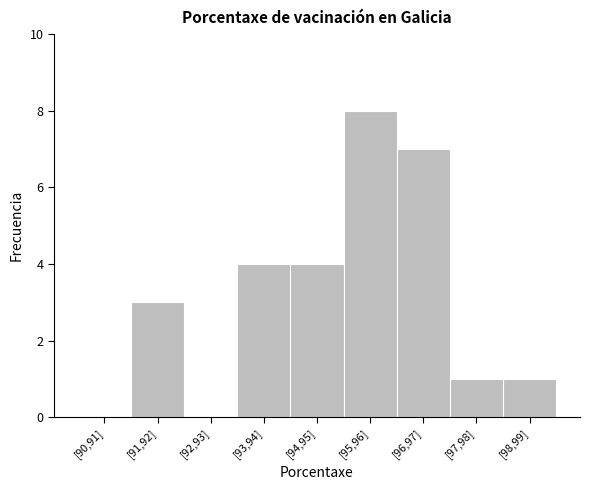

Reading left to right, transcribe all the data shown in this chart.

[90,91]=0	[91,92]=3	[92,93]=0	[93,94]=4	[94,95]=4	[95,96]=8	[96,97]=7	[97,98]=1	[98,99]=1